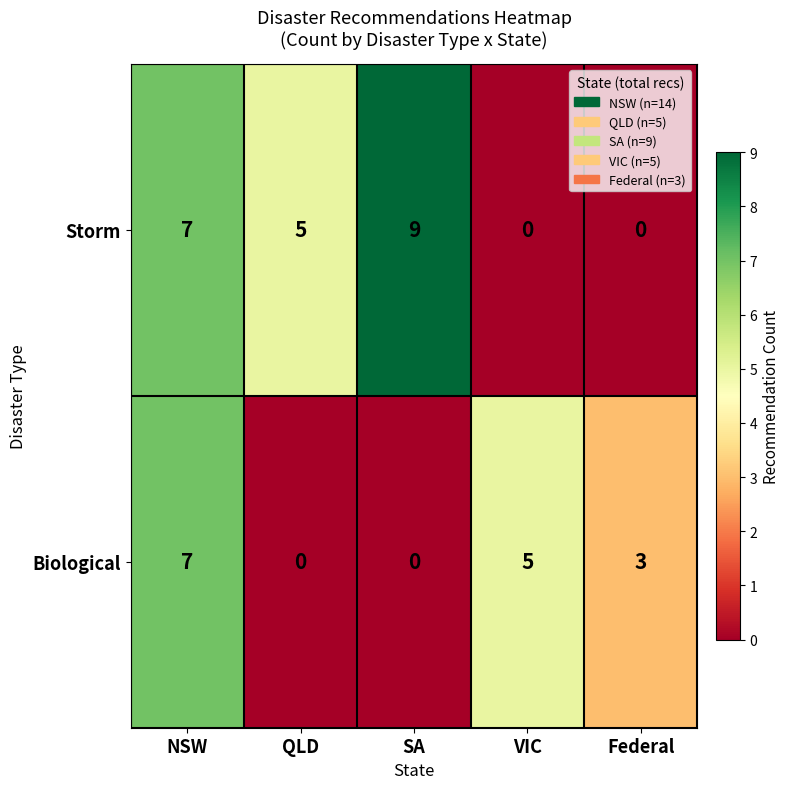

True or false: Storm has a value of 9 at SA.

True